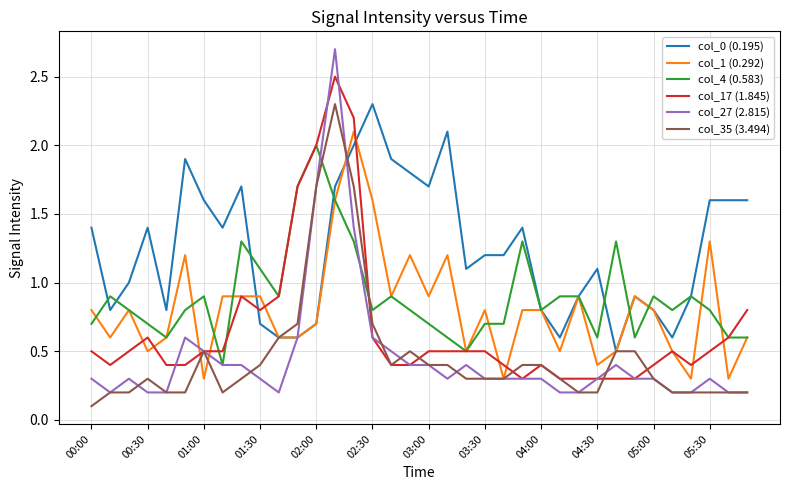

How many lines are shown in the chart?

6